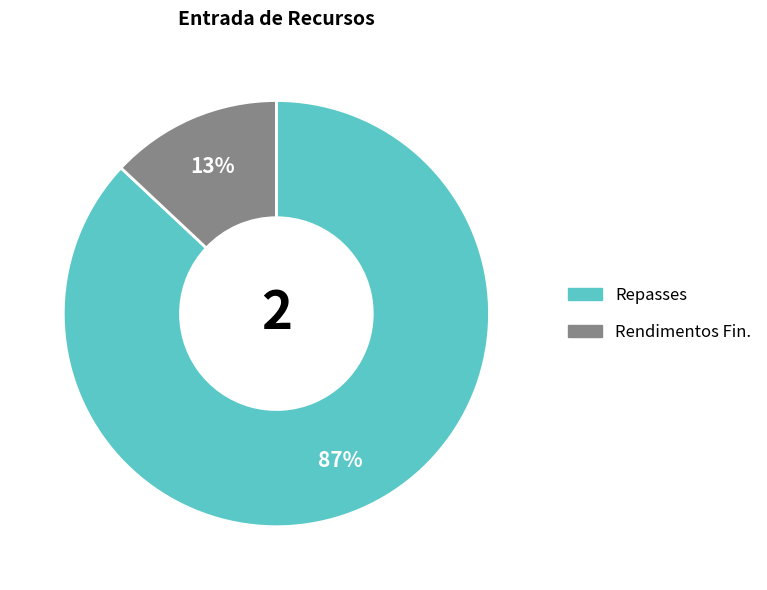

Count the number of slices in the pie.

2